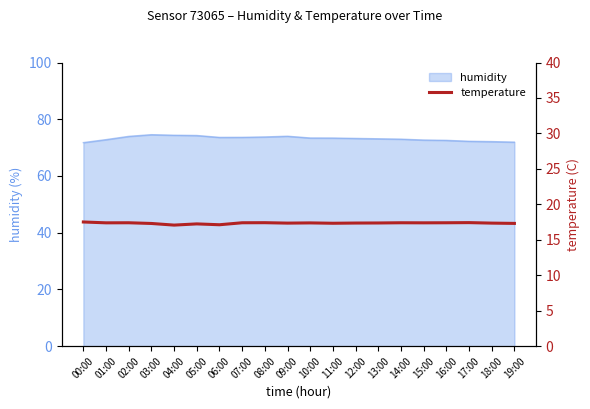

Reading right to left, transcribe all the data shown in this chart.

17.3	17.4	17.4	17.4	17.4	17.4	17.4	17.4	17.3	17.4	17.4	17.4	17.4	17.1	17.2	17.1	17.3	17.4	17.4	17.5